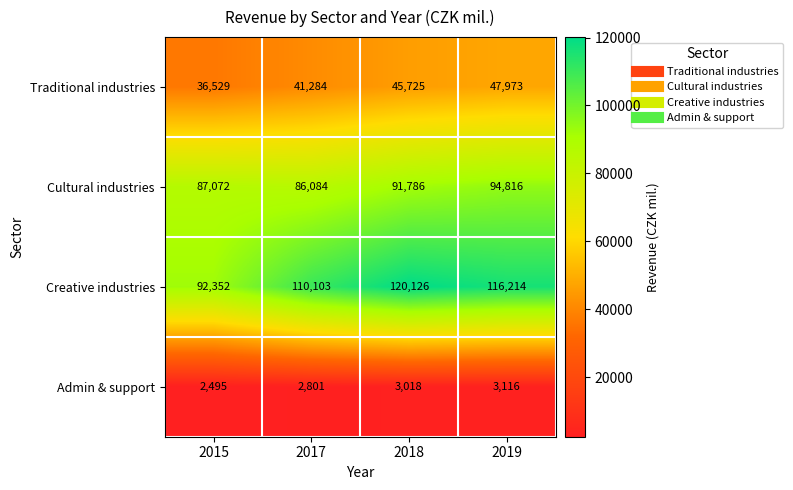

At how many categories does at least one series exceed 88050?

4